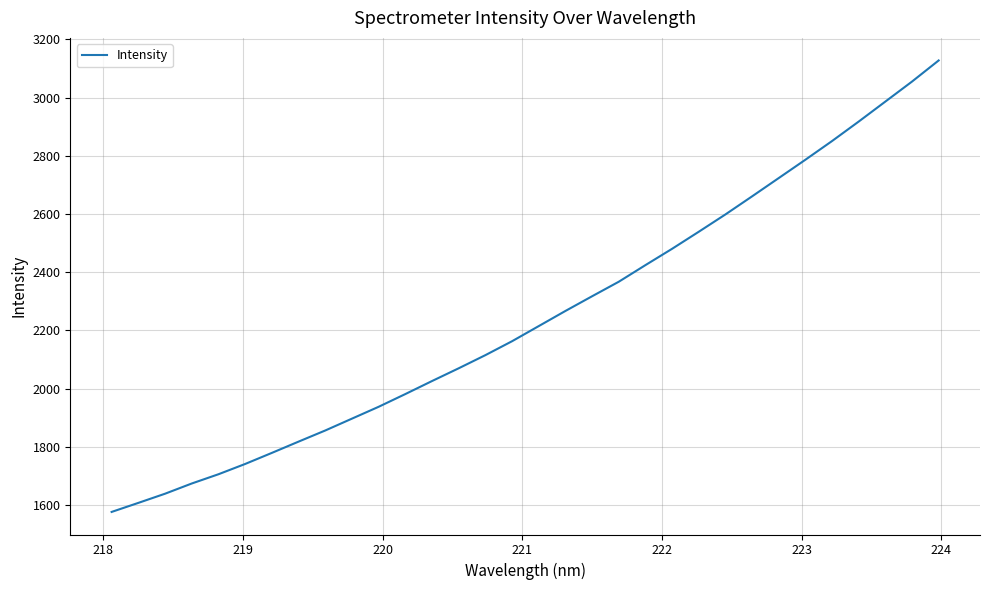

True or false: the data has more than 2 interior local peaks.

False